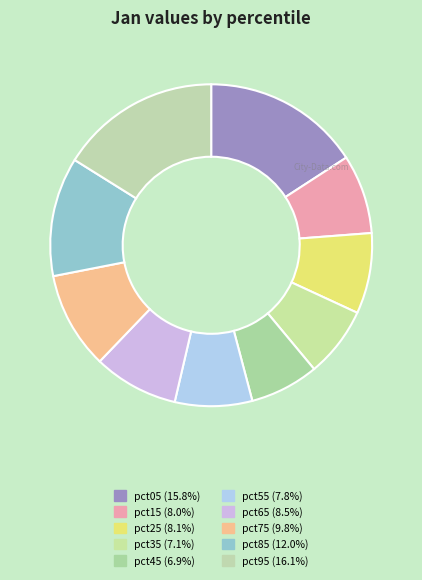

Is the sum of pct15 and pct85 greater than half?

No